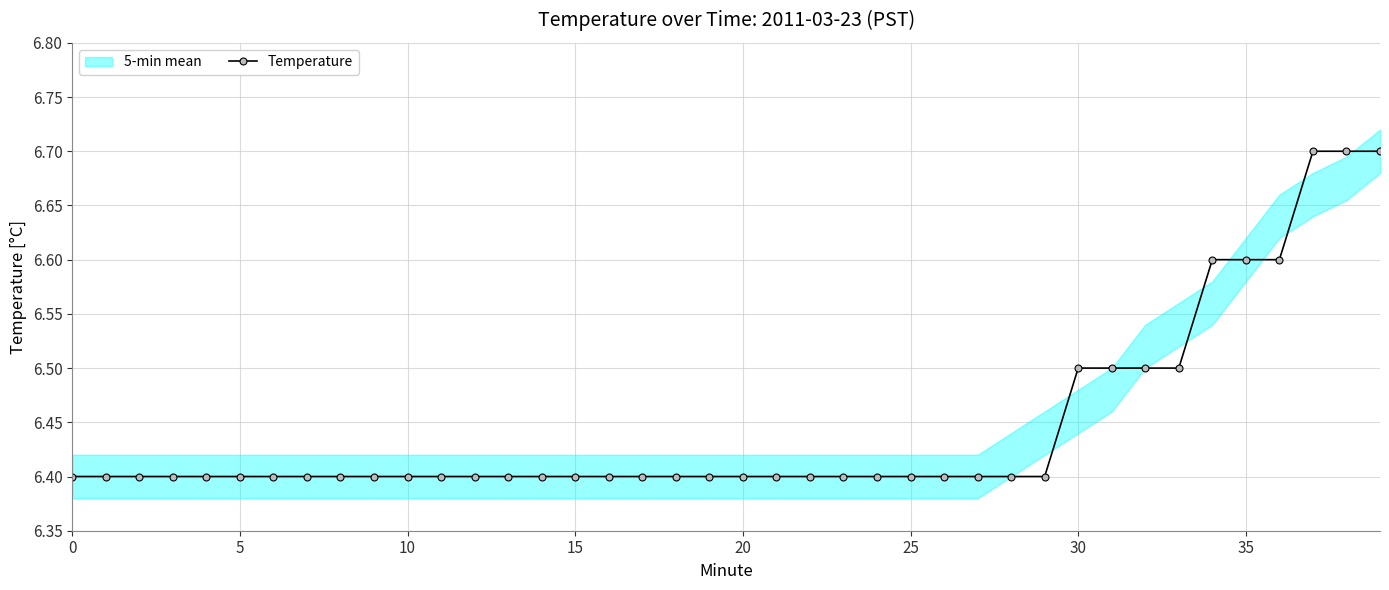

At which category does the chart reach its peak across all series?

37